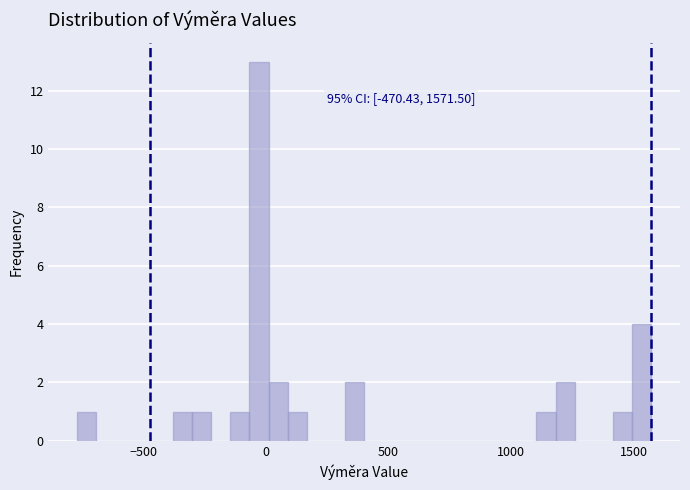

Around what value on the x-axis is the tallest bar? Give the approximate position of its centre, as read against the axis.

-50